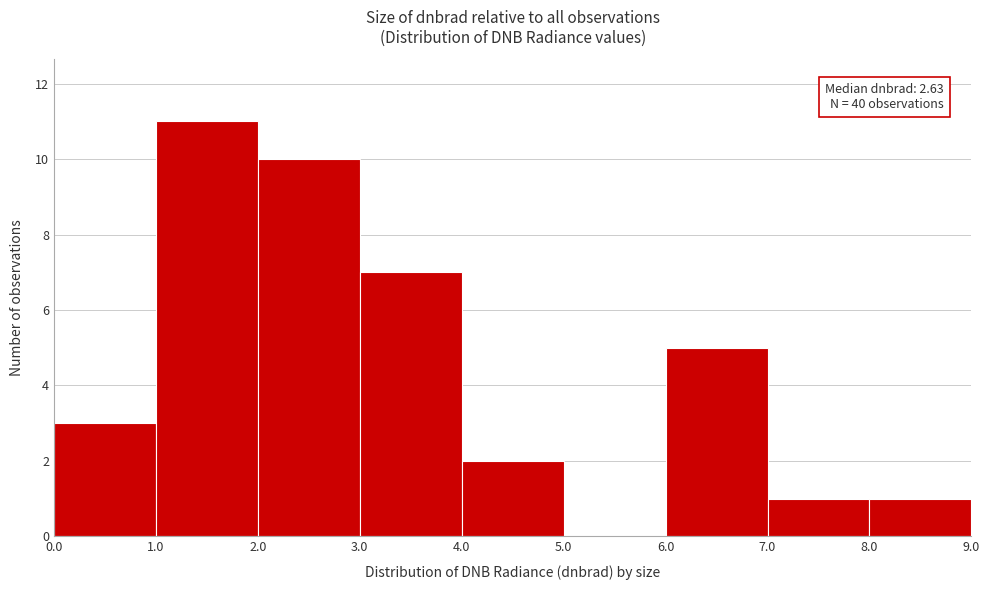

Which range on the x-axis has the tallest bar?

1.0 to 2.0